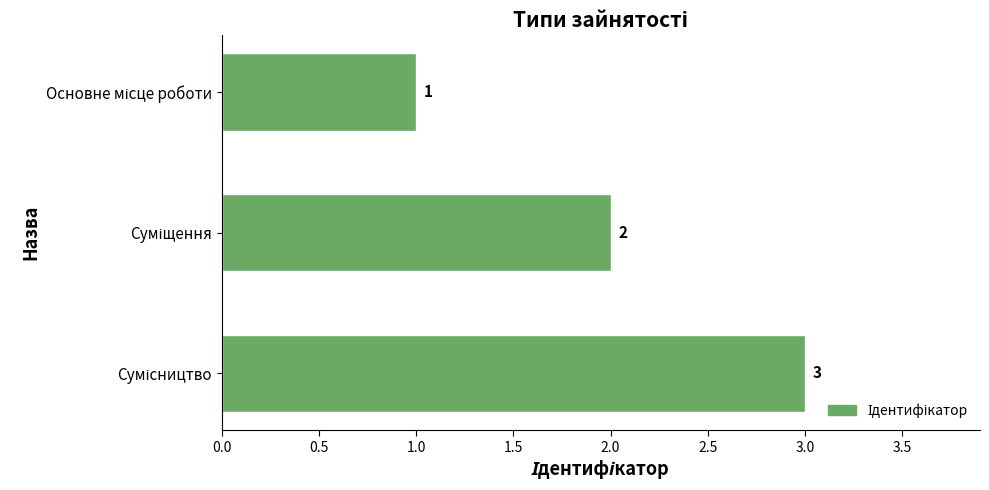

How many values are between 1 and 3?

3